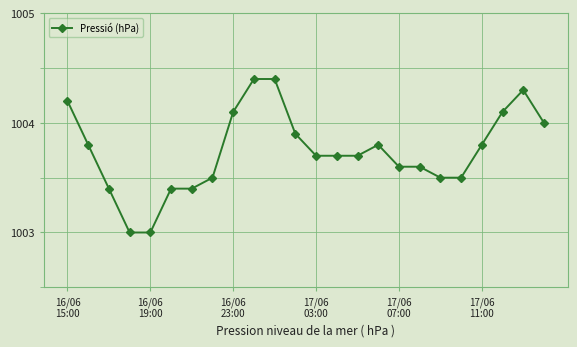

What is the sum of all values?

24089.8